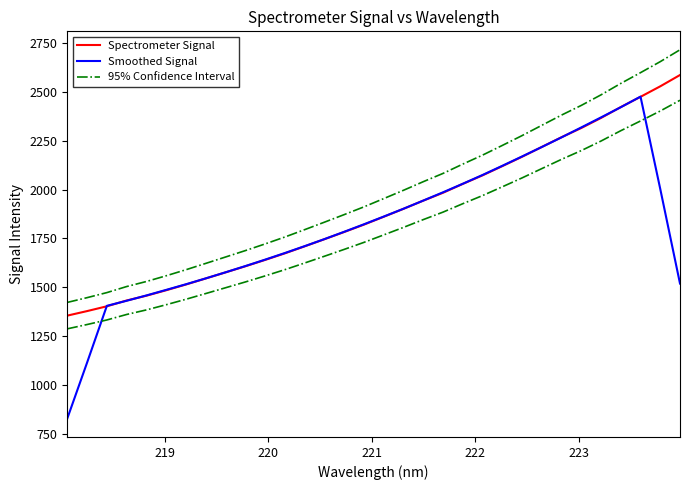

Reading right to left, transcribe all the data shown in this chart.

Spectrometer Signal: 2587.4	2529.5	2475.7	2423.1	2367.4	2315.8	2268.6	2218.6	2168.4	2120.4	2073.1	2029.2	1983.8	1943.5	1901.5	1860.9	1820.7	1782.8	1745.8	1709.3	1673.4	1639.7	1607.1	1575.8	1544.7	1513.7	1484.3	1456.3	1431.6	1402.0	1377.4	1354.2
Smoothed Signal: 1518.5	2003.1	2476.6	2422.3	2370.1	2318.7	2267.8	2218.4	2169.8	2122.0	2075.0	2030.0	1986.2	1943.8	1902.1	1861.9	1822.3	1783.9	1746.4	1710.2	1675.1	1641.1	1608.1	1576.2	1545.1	1515.0	1486.1	1457.6	1430.3	1404.3	1113.0	826.7
95% Confidence Interval: 2716.8	2655.9	2599.5	2544.3	2485.8	2431.6	2382.0	2329.6	2276.8	2226.4	2176.8	2130.7	2083.0	2040.6	1996.6	1954.0	1911.7	1871.9	1833.1	1794.8	1757.1	1721.7	1687.4	1654.6	1621.9	1589.4	1558.5	1529.1	1503.2	1472.1	1446.3	1421.9